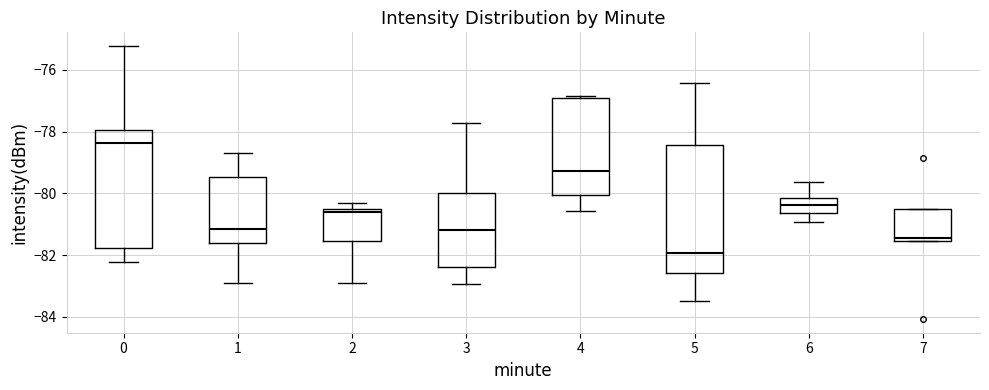

Where does the median line of the box at x = 0 sit on the y-axis? The values are not printed on the chart, so give them approximately, as read against the axis.

-78.4